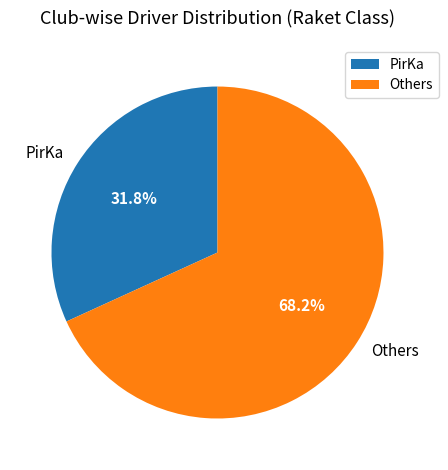

What is the largest slice in the pie chart?

Others